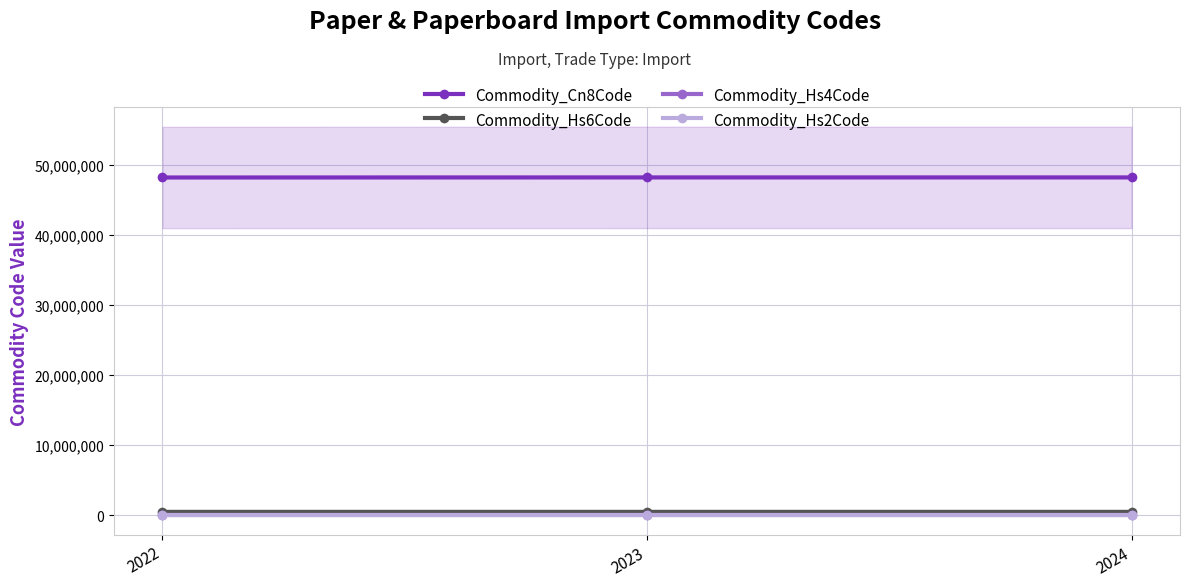

Reading right to left, transcribe all the data shown in this chart.

Commodity_Cn8Code: 2024=48201030	2023=48201030	2022=48192000
Commodity_Hs6Code: 2024=482010	2023=482010	2022=481920
Commodity_Hs4Code: 2024=4820	2023=4820	2022=4819
Commodity_Hs2Code: 2024=48	2023=48	2022=48